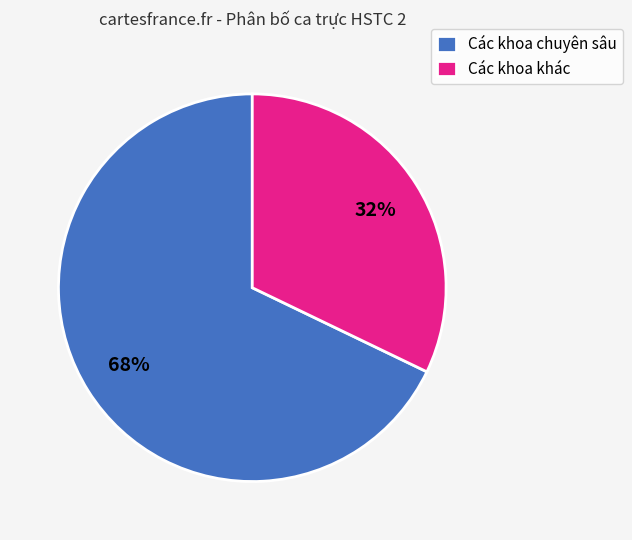

True or false: Các khoa chuyên sâu accounts for 76% of the total.

False